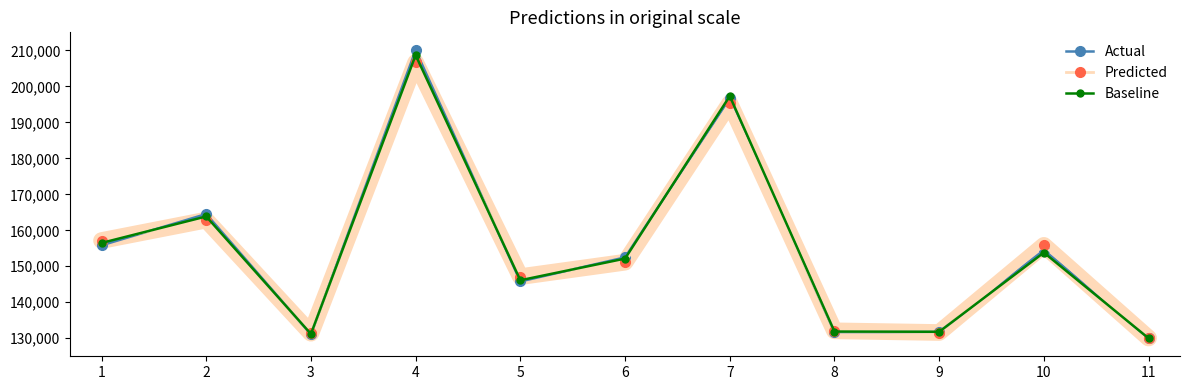

How many categories are shown in the chart?

11